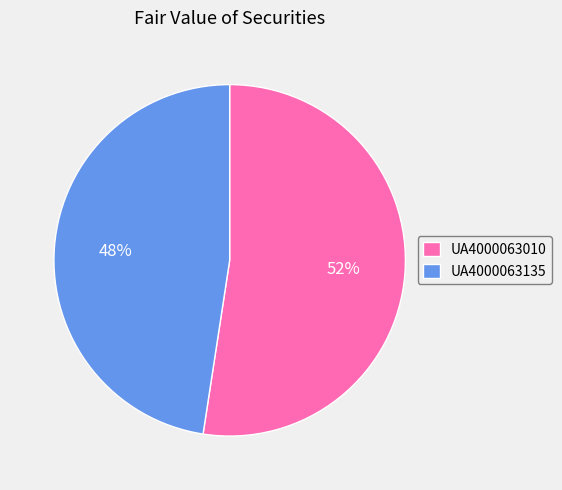

Which has a higher value, UA4000063010 or UA4000063135?

UA4000063010